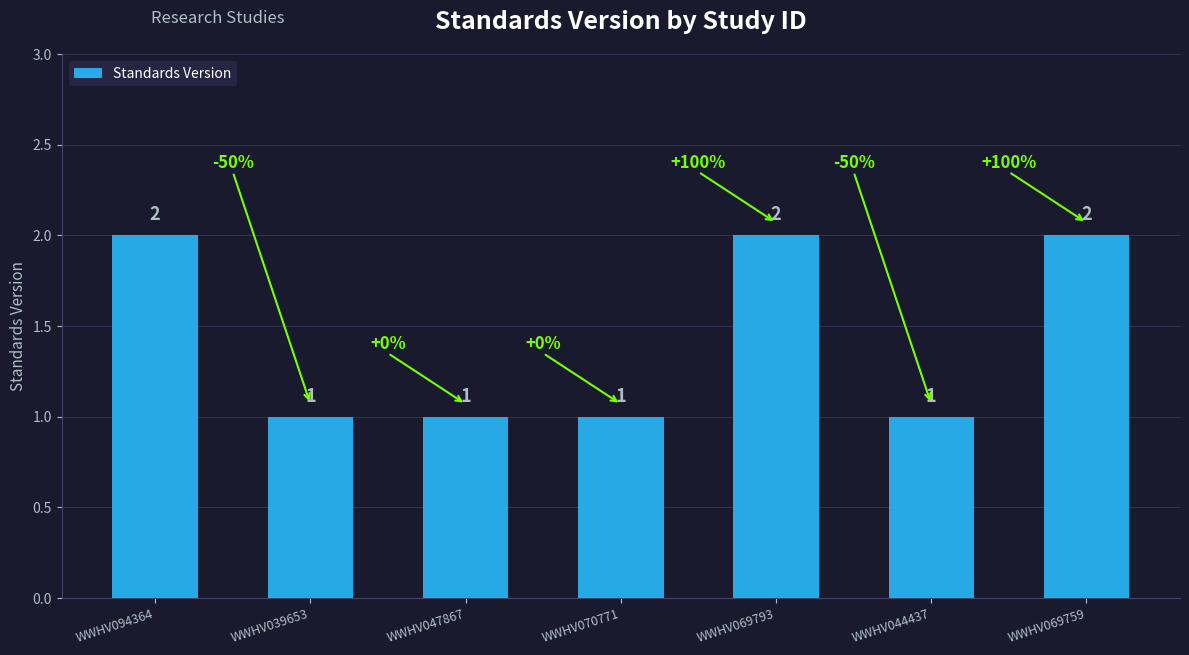

Approximately how many times larger is the value at WWHV069759 compared to WWHV047867?

2.0